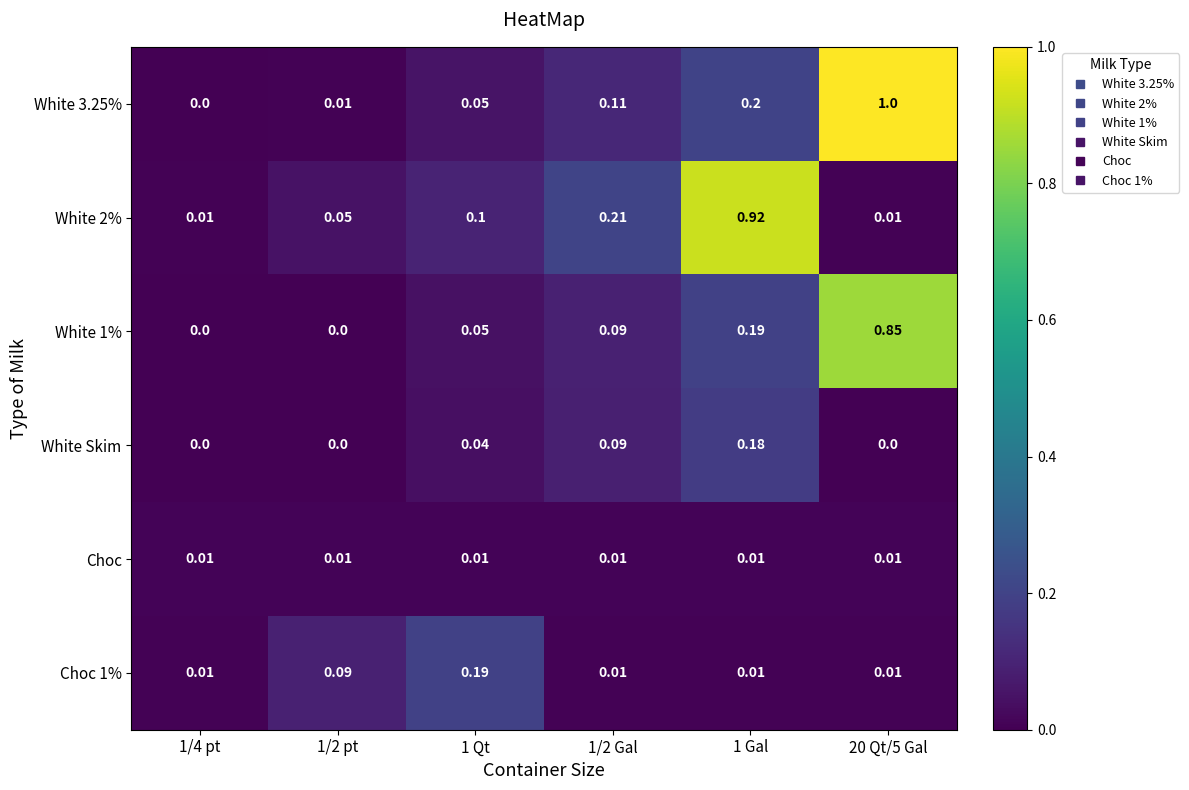

Is the value of White 3.25% at 1 Qt greater than the value of Choc at 20 Qt/5 Gal?

Yes